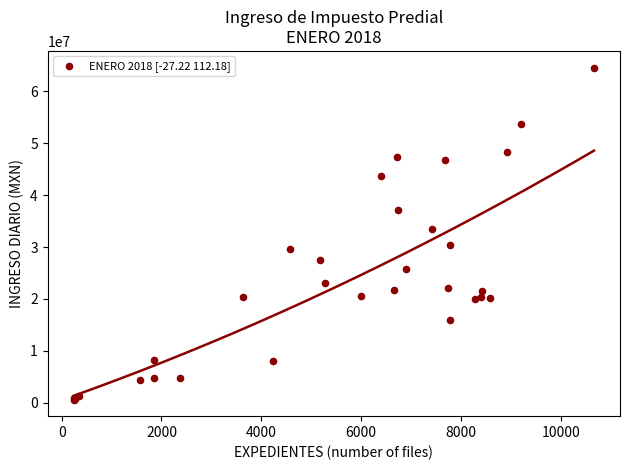

What Y value in the scatter plot is closest to 32604163?

33575085.7